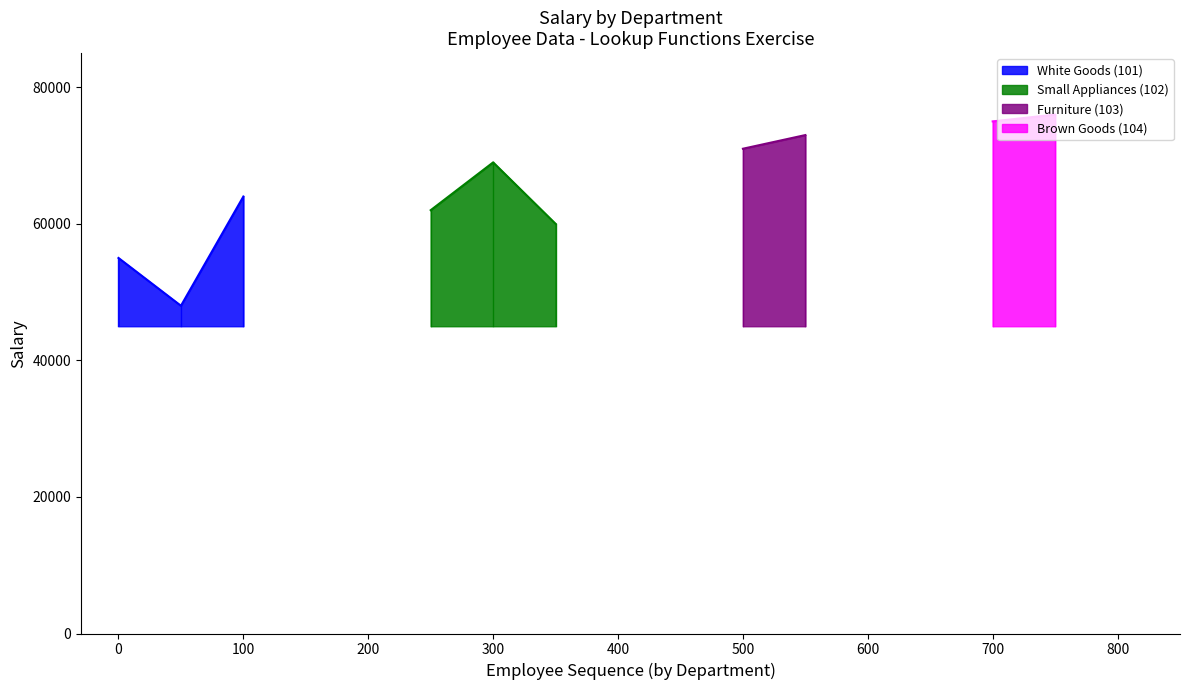

Count the Small Appliances (102) values in the range 60000 to 69000.

3